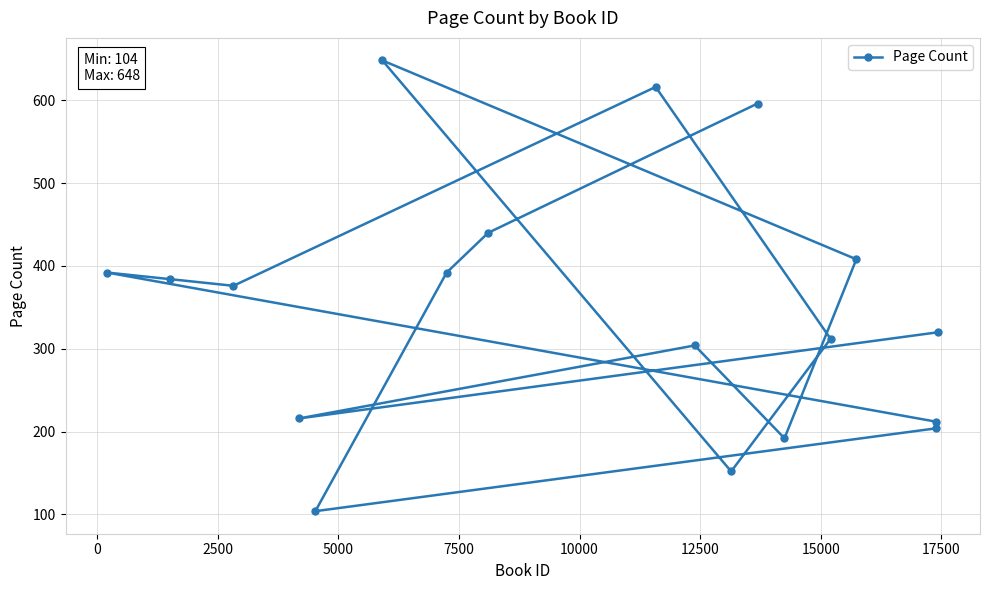

What is the minimum value shown in the chart?

104